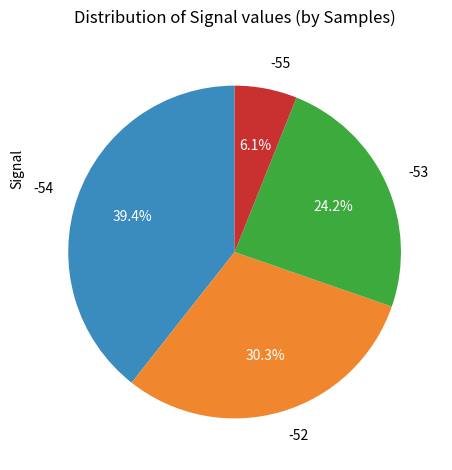

Does -54 represent more than half of the total?

No